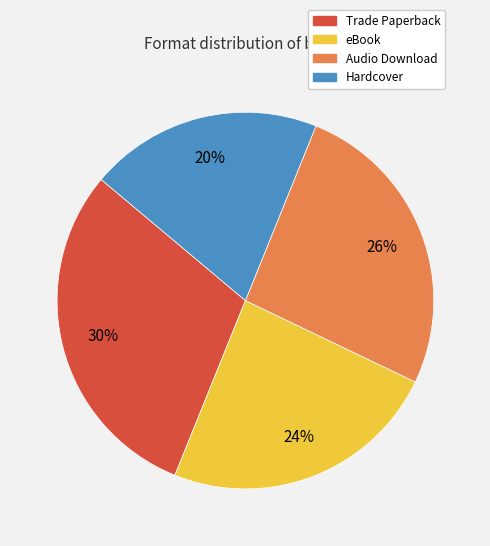

Rank the categories by value from lowest to highest.

Hardcover, eBook, Audio Download, Trade Paperback